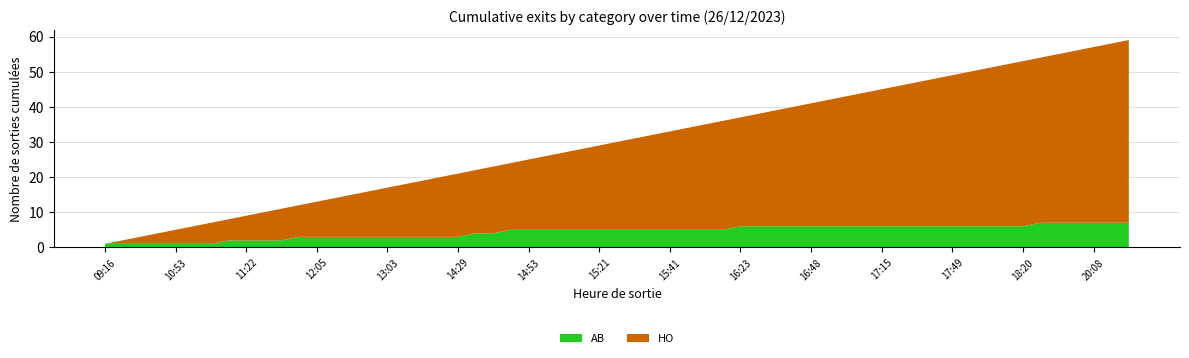

What is the highest value of the AB series?

7